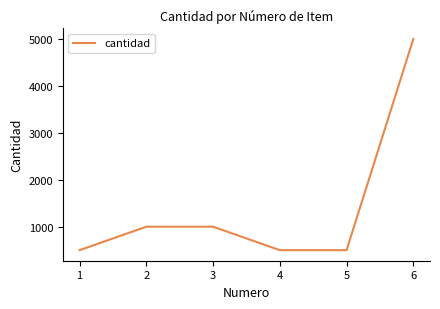

Reading left to right, transcribe all the data shown in this chart.

500	1000	1000	500	500	5000